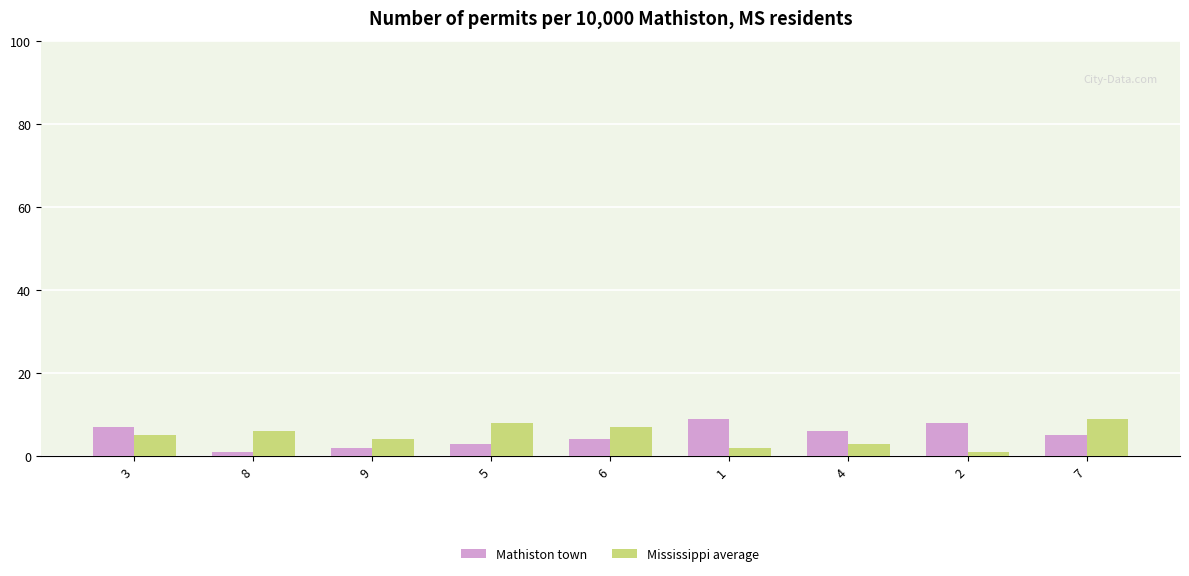

Reading left to right, list all the values displayed in this chart.

Mathiston town: 7	1	2	3	4	9	6	8	5
Mississippi average: 5	6	4	8	7	2	3	1	9